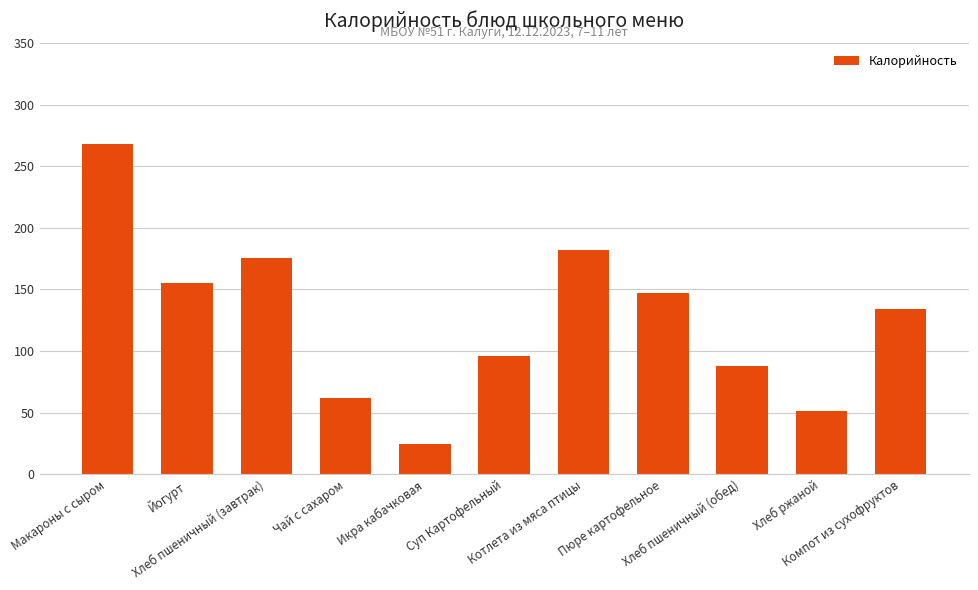

At which label is the value closest to 146?

Пюре картофельное